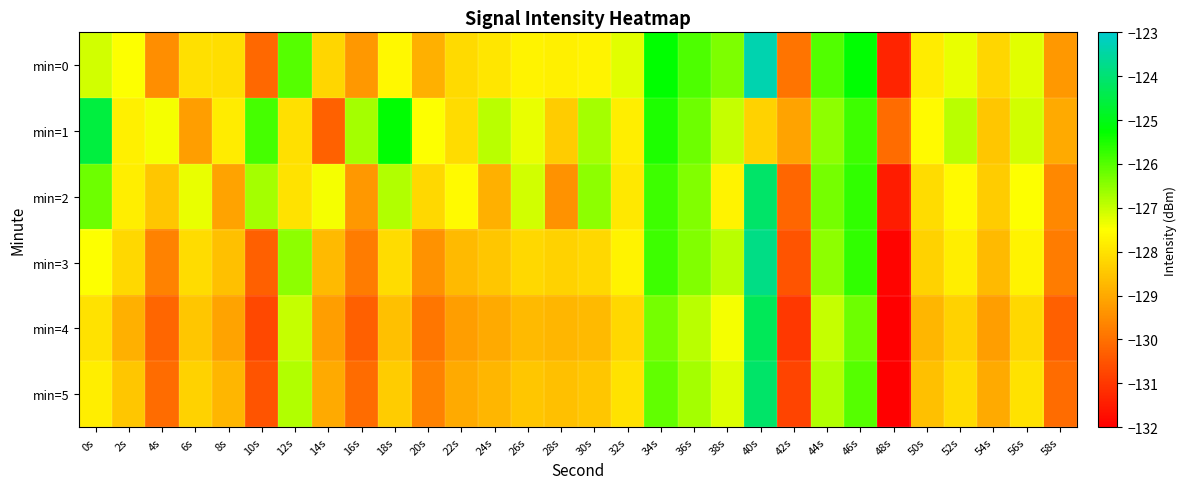

Reading left to right, extract all data points from this chart.

min=0: 0s=-127.1	2s=-127.5	4s=-129.5	6s=-128.0	8s=-128.1	10s=-130.2	12s=-126.0	14s=-128.2	16s=-129.3	18s=-127.6	20s=-128.9	22s=-128.1	24s=-128.0	26s=-127.7	28s=-127.8	30s=-127.7	32s=-127.2	34s=-125.3	36s=-125.9	38s=-126.4	40s=-123.3	42s=-130.0	44s=-126.0	46s=-125.2	48s=-131.4	50s=-127.8	52s=-127.3	54s=-128.2	56s=-127.2	58s=-129.3
min=1: 0s=-124.6	2s=-127.8	4s=-127.4	6s=-129.2	8s=-127.8	10s=-125.9	12s=-128.1	14s=-130.3	16s=-126.7	18s=-125.2	20s=-127.5	22s=-128.1	24s=-126.9	26s=-127.3	28s=-128.4	30s=-126.7	32s=-127.8	34s=-125.5	36s=-126.2	38s=-127.0	40s=-128.3	42s=-129.1	44s=-126.5	46s=-125.8	48s=-130.1	50s=-127.6	52s=-126.9	54s=-128.5	56s=-127.1	58s=-129.0
min=2: 0s=-126.2	2s=-127.8	4s=-128.5	6s=-127.3	8s=-129.1	10s=-126.7	12s=-128.0	14s=-127.4	16s=-129.3	18s=-126.8	20s=-128.2	22s=-127.6	24s=-128.9	26s=-127.1	28s=-129.4	30s=-126.5	32s=-127.9	34s=-125.8	36s=-126.4	38s=-127.7	40s=-124.1	42s=-130.2	44s=-126.3	46s=-125.7	48s=-131.5	50s=-128.1	52s=-127.6	54s=-128.4	56s=-127.5	58s=-129.6
min=3: 0s=-127.5	2s=-128.2	4s=-129.7	6s=-128.1	8s=-128.6	10s=-130.3	12s=-126.5	14s=-128.7	16s=-129.8	18s=-128.1	20s=-129.4	22s=-128.7	24s=-128.5	26s=-128.2	28s=-128.3	30s=-128.2	32s=-127.7	34s=-125.8	36s=-126.4	38s=-126.9	40s=-123.8	42s=-130.5	44s=-126.5	46s=-125.7	48s=-131.9	50s=-128.3	52s=-127.8	54s=-128.7	56s=-127.7	58s=-129.8
min=4: 0s=-128.0	2s=-128.9	4s=-130.2	6s=-128.5	8s=-129.1	10s=-130.7	12s=-127.0	14s=-129.2	16s=-130.3	18s=-128.6	20s=-129.9	22s=-129.2	24s=-129.0	26s=-128.7	28s=-128.8	30s=-128.7	32s=-128.2	34s=-126.3	36s=-126.9	38s=-127.4	40s=-124.3	42s=-131.0	44s=-127.0	46s=-126.2	48s=-132.4	50s=-128.8	52s=-128.3	54s=-129.2	56s=-128.2	58s=-130.3
min=5: 0s=-127.8	2s=-128.5	4s=-130.1	6s=-128.3	8s=-128.8	10s=-130.5	12s=-126.8	14s=-129.0	16s=-130.1	18s=-128.4	20s=-129.7	22s=-129.0	24s=-128.8	26s=-128.5	28s=-128.6	30s=-128.5	32s=-128.0	34s=-126.1	36s=-126.7	38s=-127.2	40s=-124.1	42s=-130.8	44s=-126.8	46s=-126.0	48s=-132.2	50s=-128.6	52s=-128.1	54s=-129.0	56s=-128.0	58s=-130.1